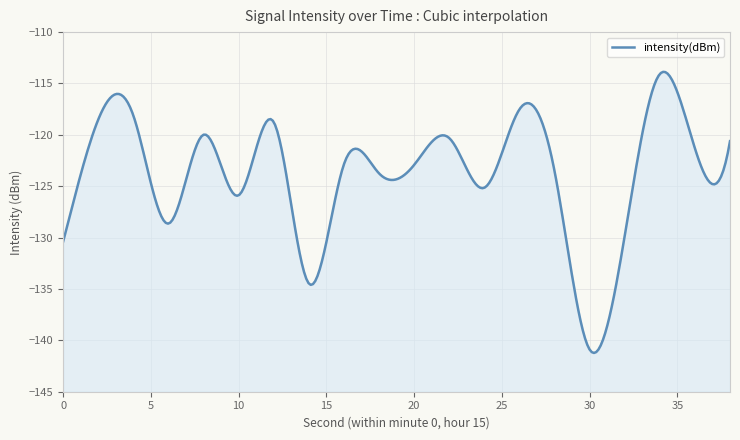

Rank the categories by value from highest to lowest.

34, 26, 4, 2, 12, 8, 22, 38, 36, 16, 20, 28, 18, 24, 10, 6, 32, 0, 14, 30